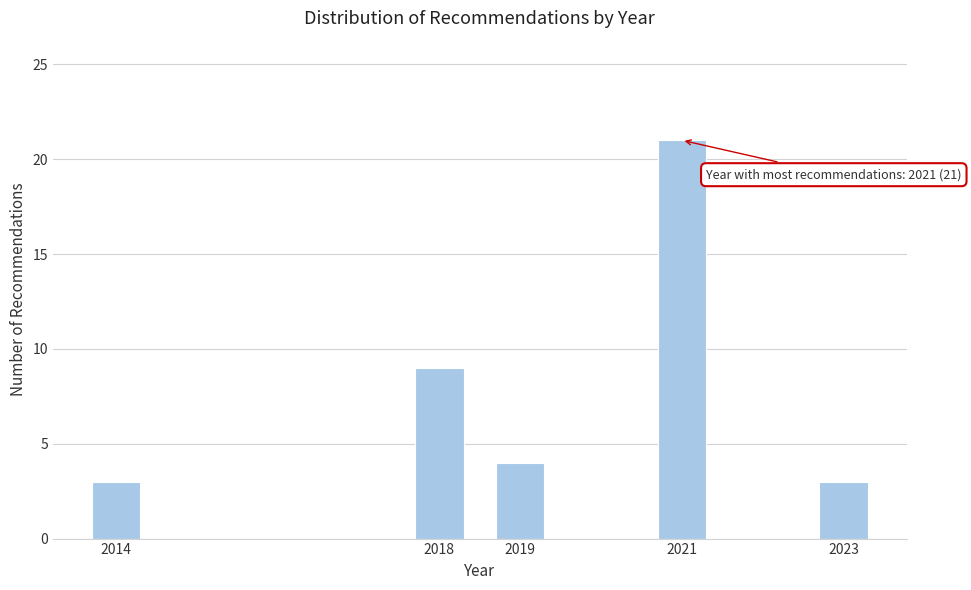

Reading right to left, list all the values displayed in this chart.

2023=3	2021=21	2019=4	2018=9	2014=3